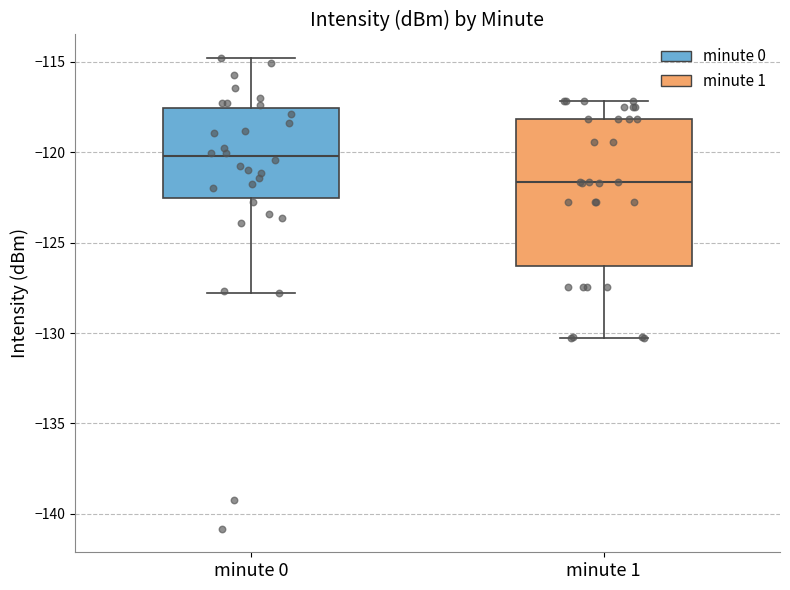

Comparing the boxes themselves (not the whiskers), which one is the tallest?

minute 1